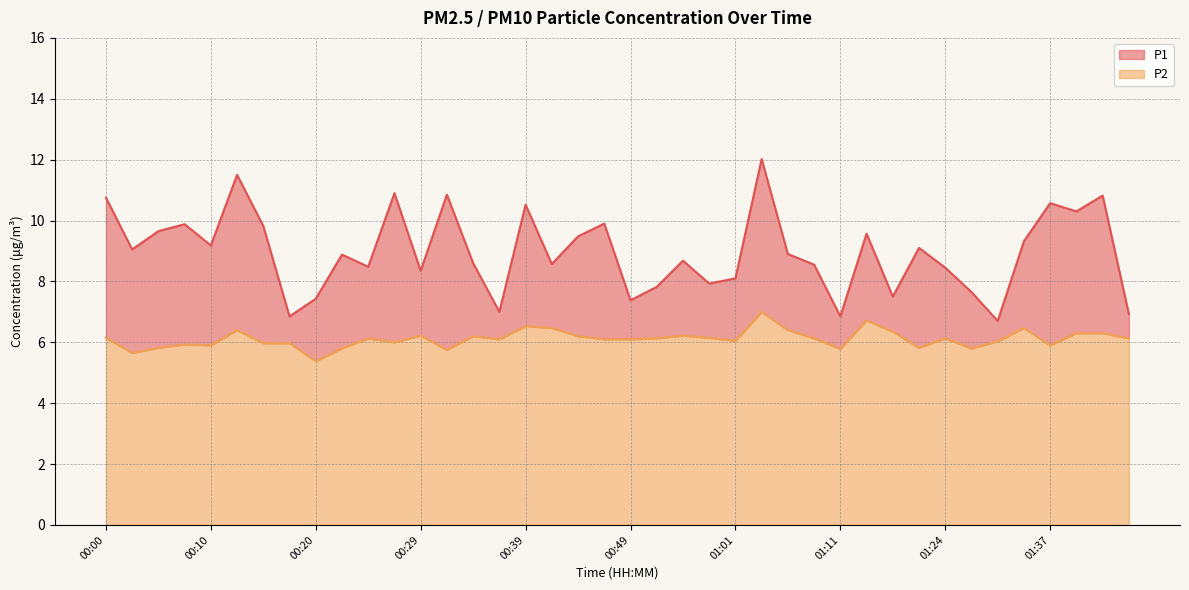

How many interior local valleys does the P1 series have?

13